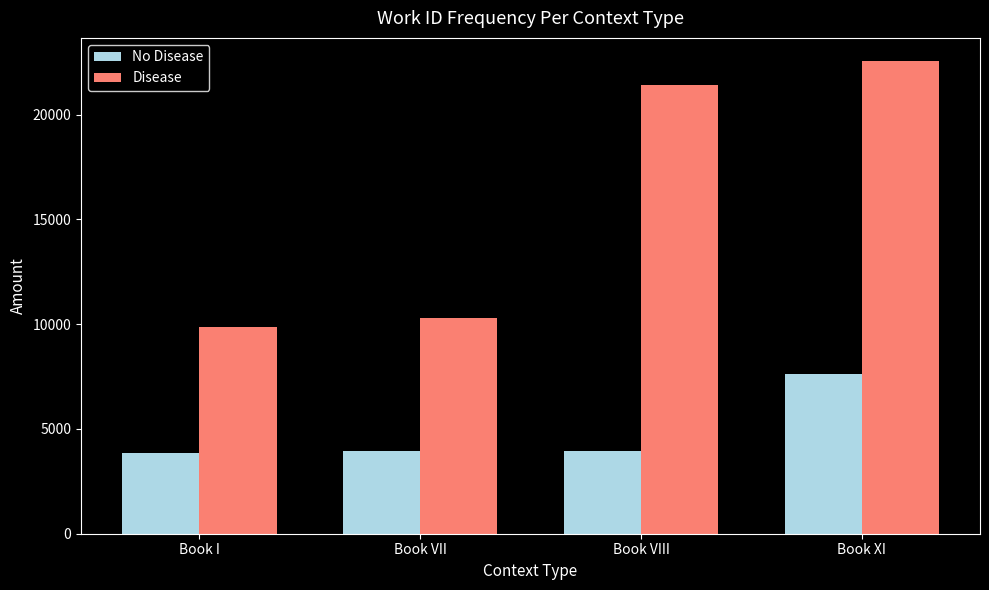

How many groups of bars are there?

4